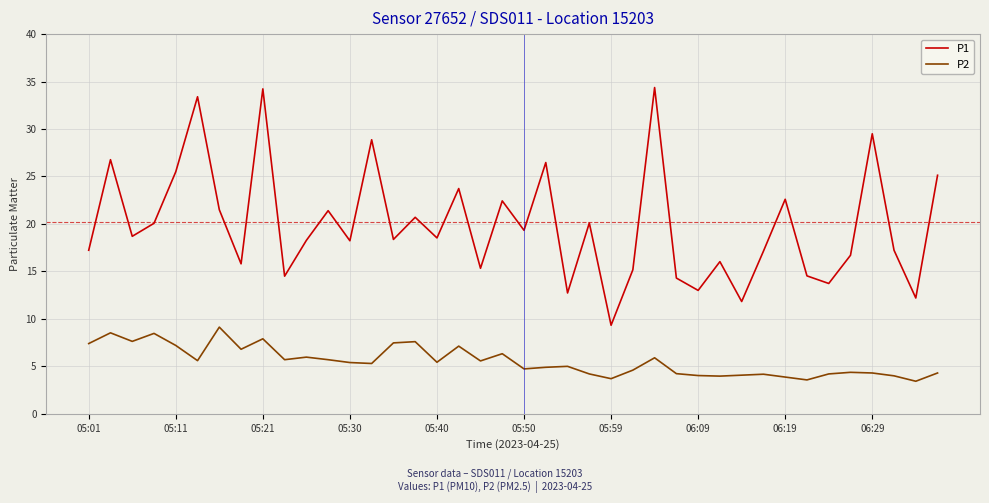

Rank the series by their maximum value, from highest to lowest.

P1, P2